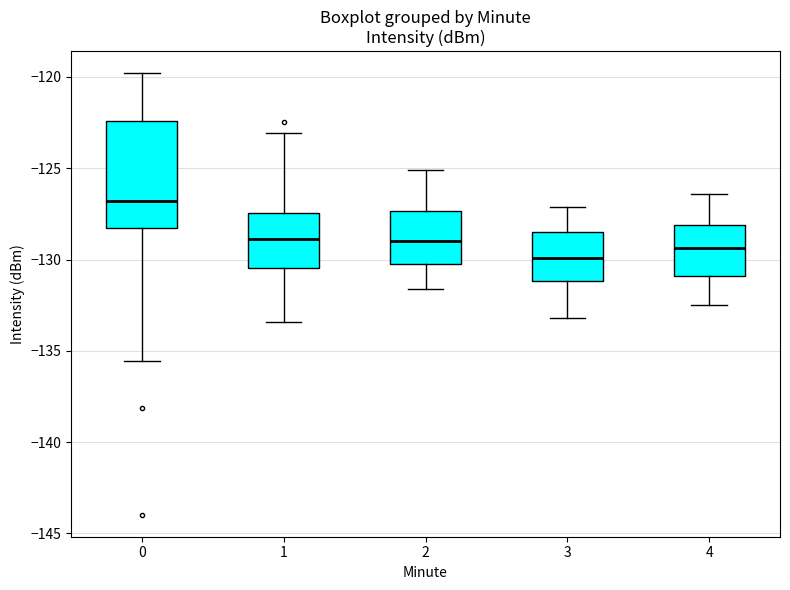

Which box has the lowest median line?

3